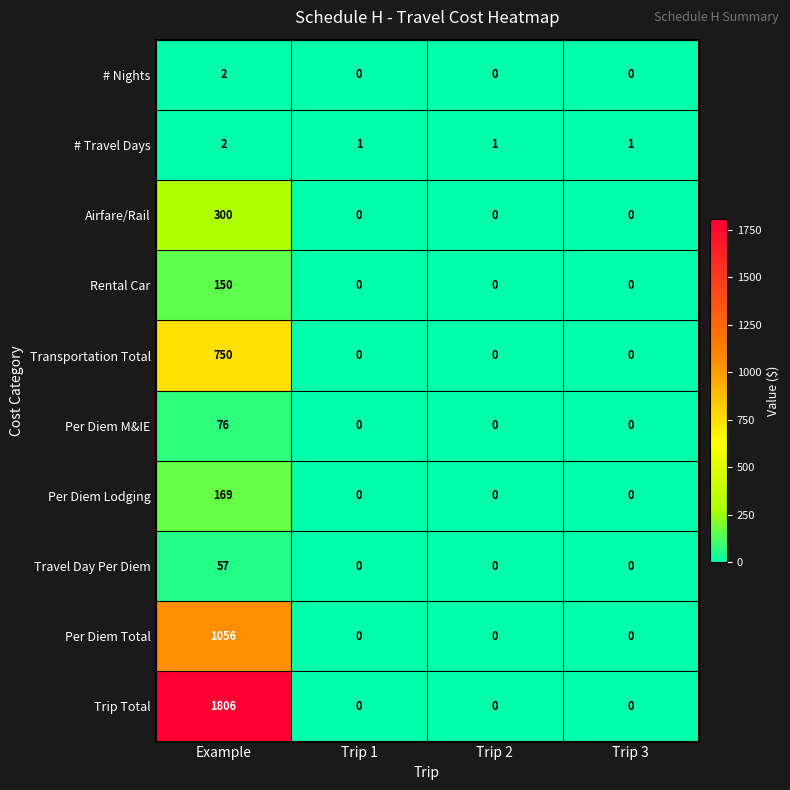

Is the value of Per Diem Lodging at Trip 3 greater than the value of # Travel Days at Trip 2?

No